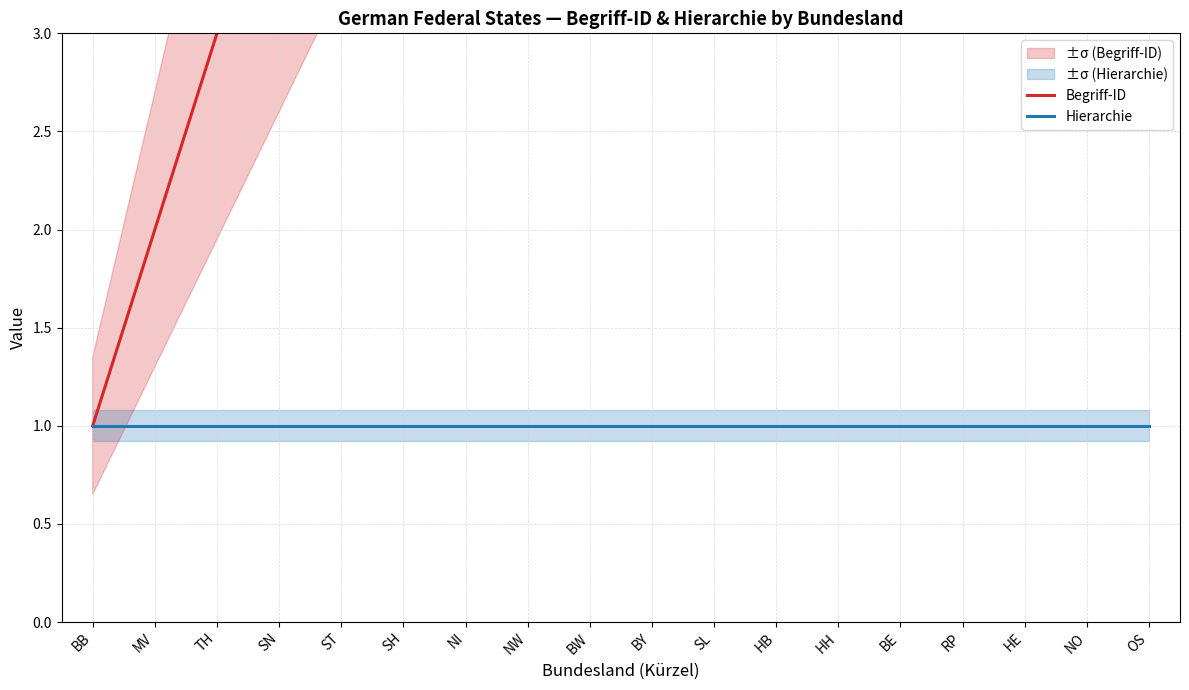

What is the label of the 9th point from the left?

BW